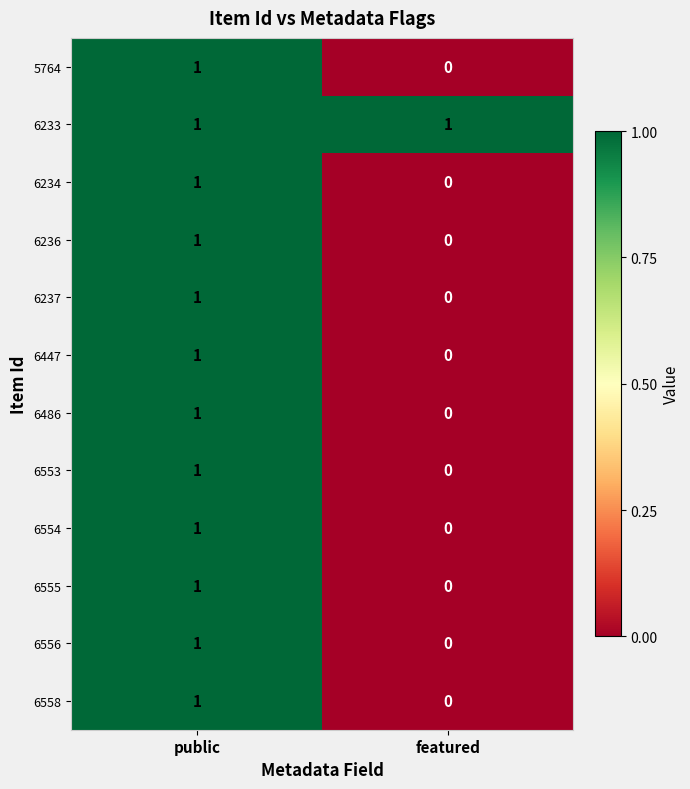

Where is 6554 nearest to the value 0?

featured